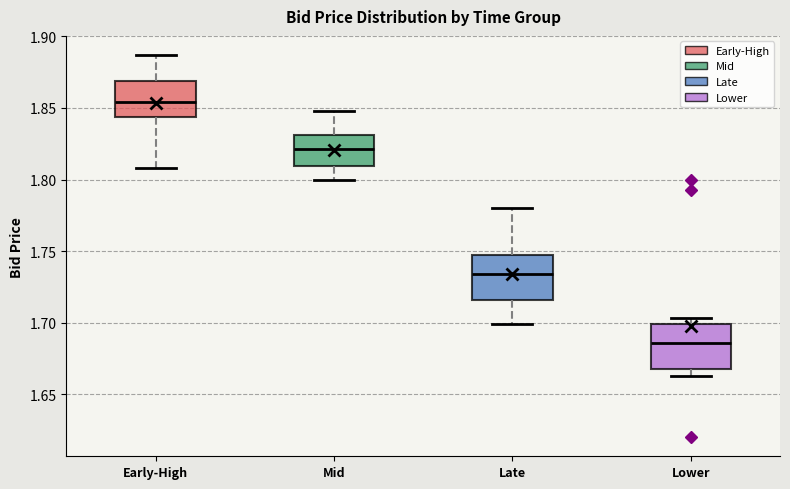

Where is the upper edge of the box for Lower on the y-axis? The values are not printed on the chart, so give them approximately, as read against the axis.

1.700